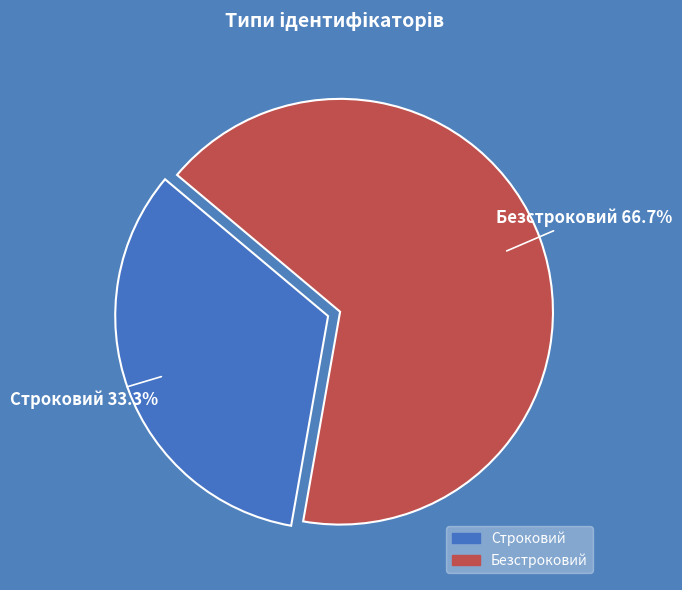

Count the number of slices in the pie.

2